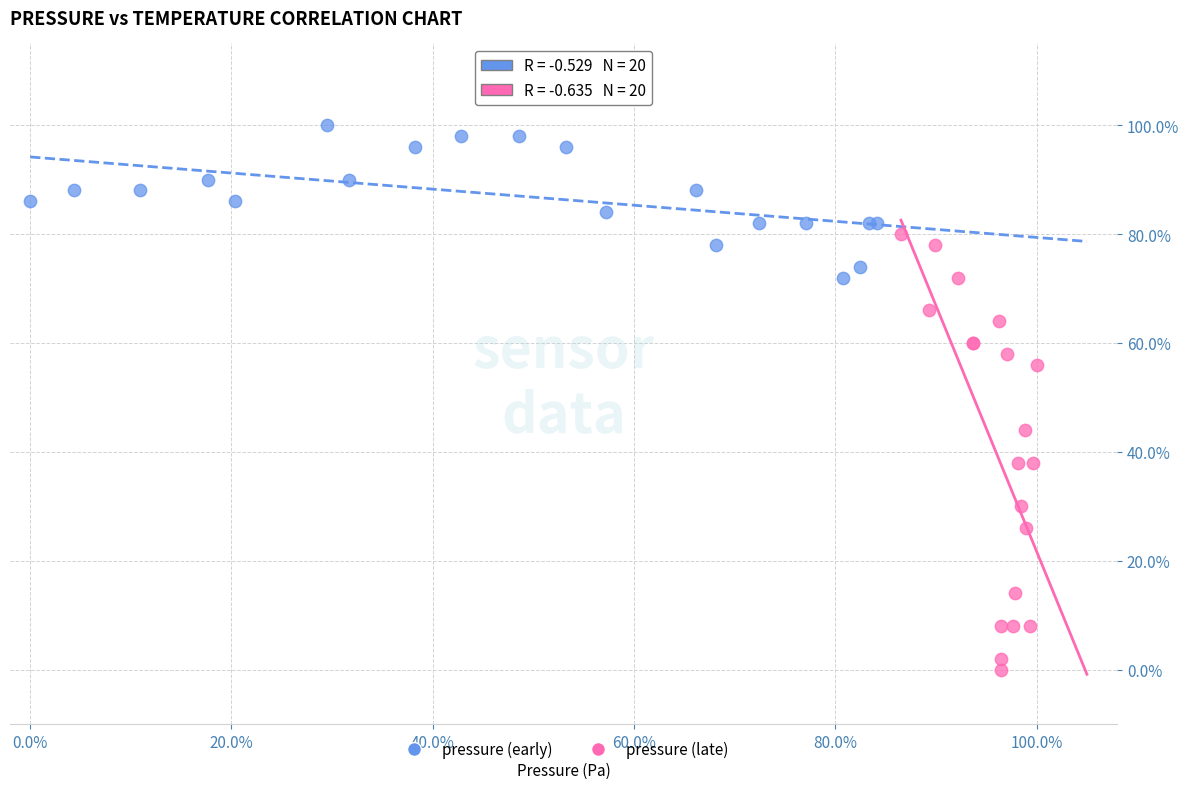

What are all the series names shown in the legend?

pressure (early), pressure (late)